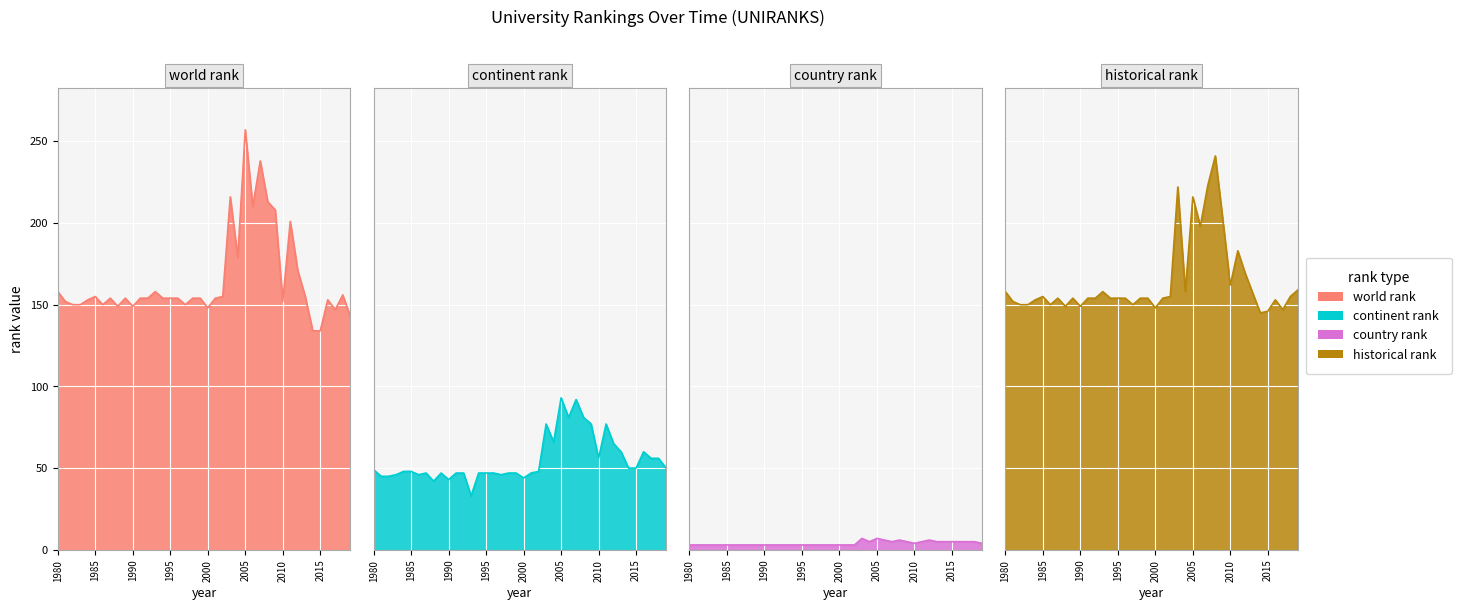

Reading right to left, transcribe all the data shown in this chart.

world rank: 143	156	147	153	134	134	155	171	201	152	208	213	238	210	257	179	216	155	154	148	154	154	150	154	154	154	158	154	154	149	154	149	154	150	155	153	150	150	152	158
continent rank: 50	56	56	60	50	50	60	65	77	56	77	81	92	81	93	66	77	48	47	44	47	47	46	47	47	47	33	47	47	43	47	42	47	46	48	48	46	45	45	49
country rank: 4	5	5	5	5	5	5	6	5	4	5	6	5	6	7	5	7	3	3	3	3	3	3	3	3	3	3	3	3	3	3	3	3	3	3	3	3	3	3	3
historical rank: 159	155	147	153	146	145	157	169	183	162	202	241	223	198	216	158	222	155	154	148	154	154	150	154	154	154	158	154	154	149	154	149	154	150	155	153	150	150	152	158